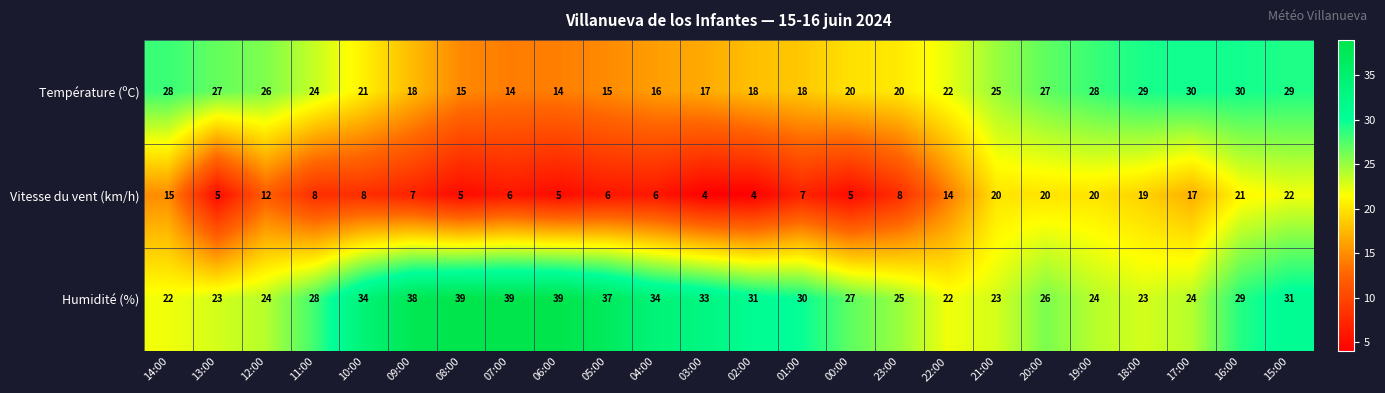

What is the average value of the Température (ºC) series?

22